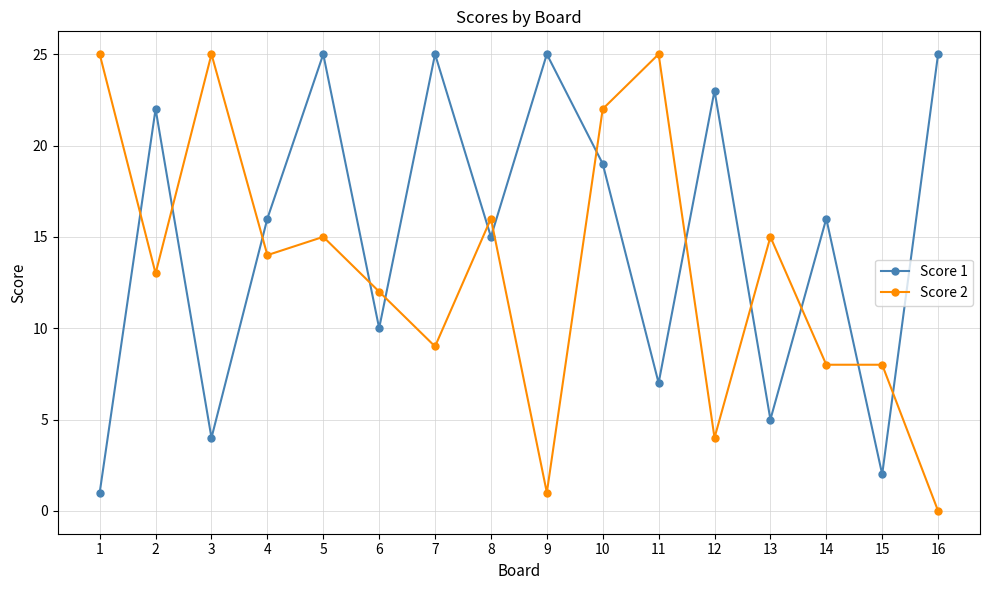

What is the difference between the Score 2 values at 1 and 13?

10